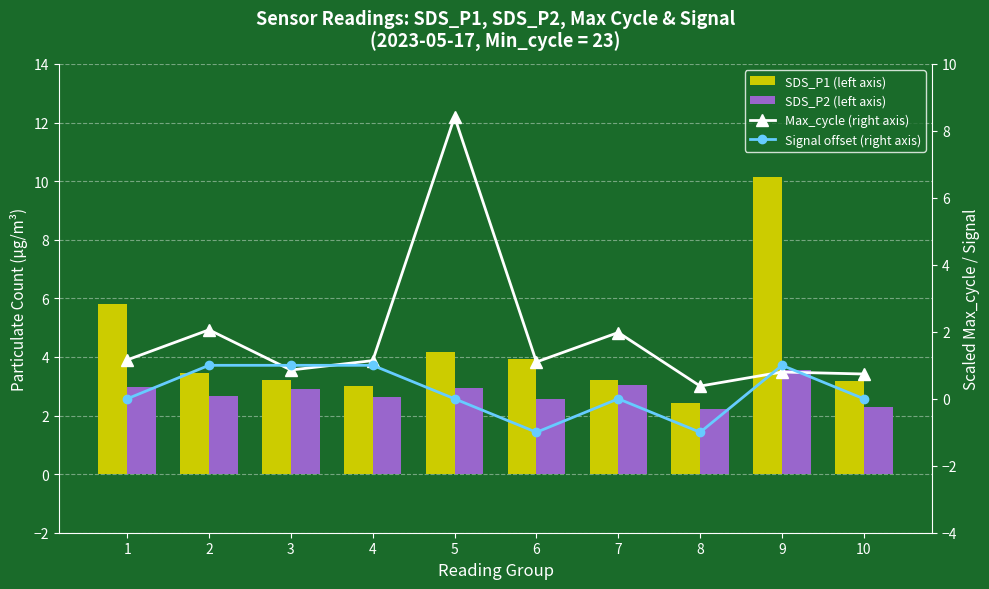

What is the lowest value of the SDS_P2 (left axis) series?

2.2